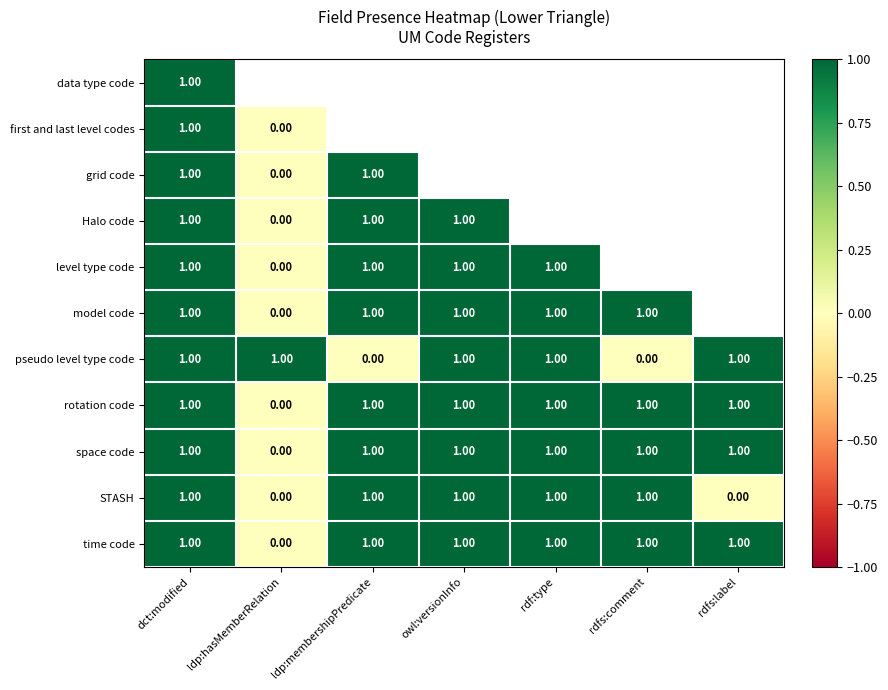

Is the value of grid code at ldp:hasMemberRelation greater than the value of space code at dct:modified?

No